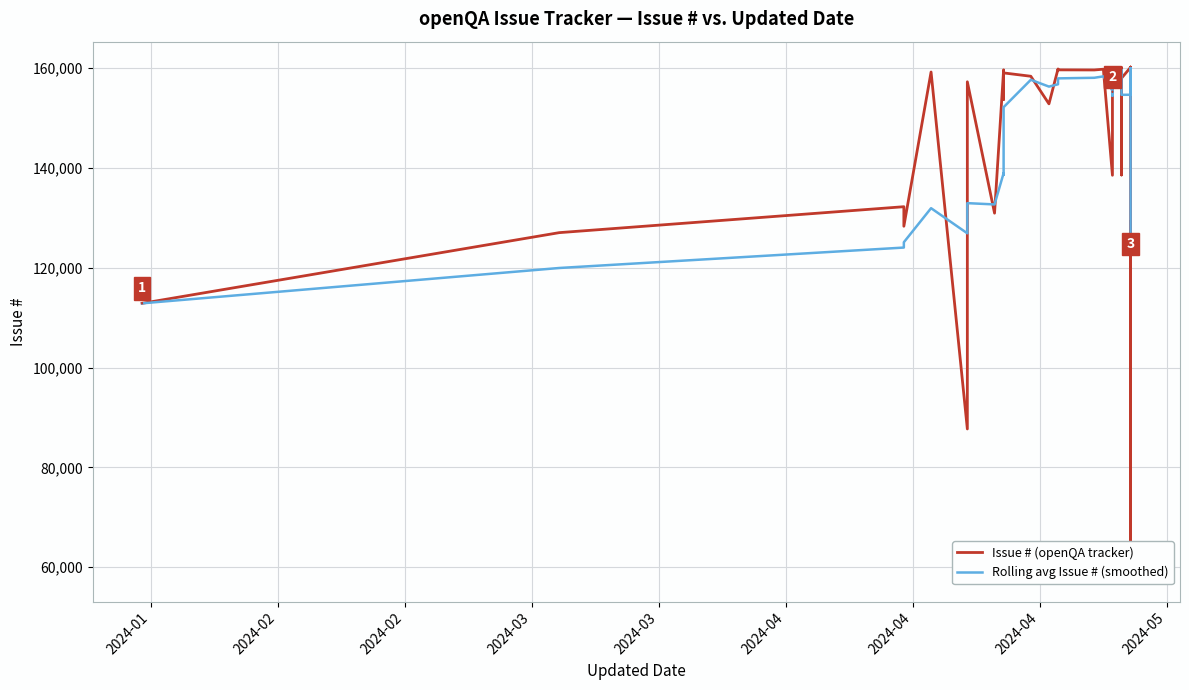

How many times do Rolling avg Issue # (smoothed) and Issue # (openQA tracker) cross each other?

11